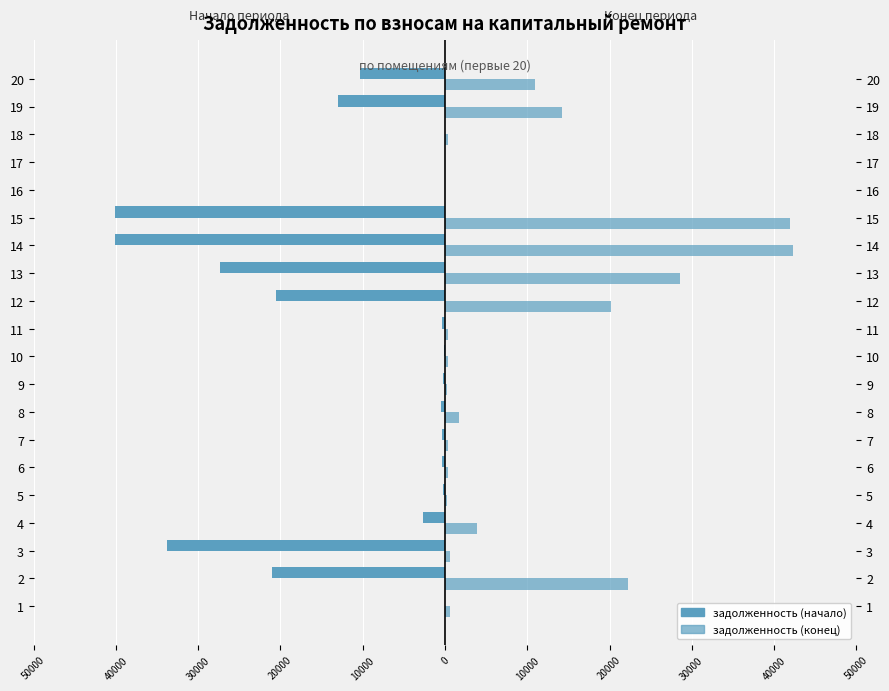

What is the difference between the maximum and minimum values in the задолженность (начало) series?

40128.7